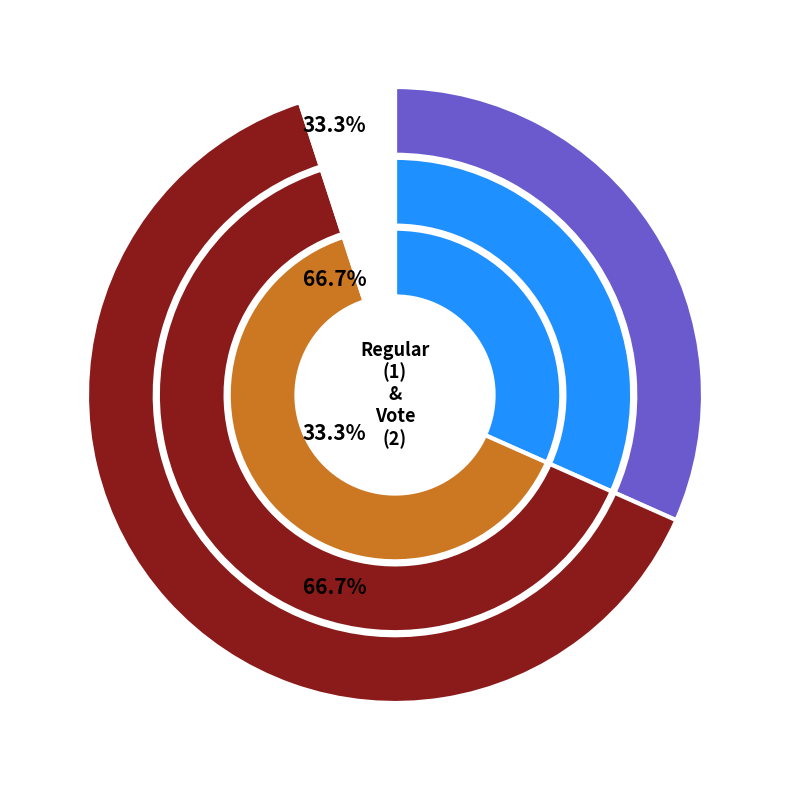

Count the number of slices in the pie.

2